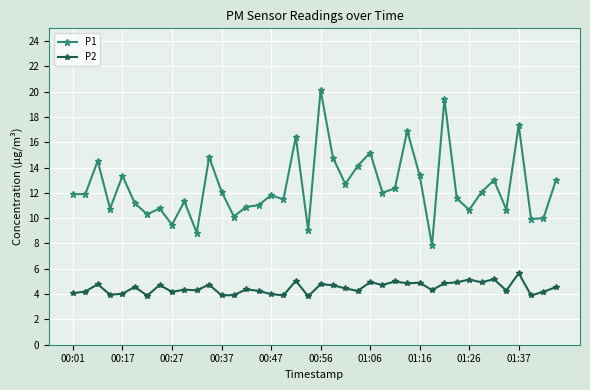

True or false: P1 has more than 2 points higher than both neighbors.

True